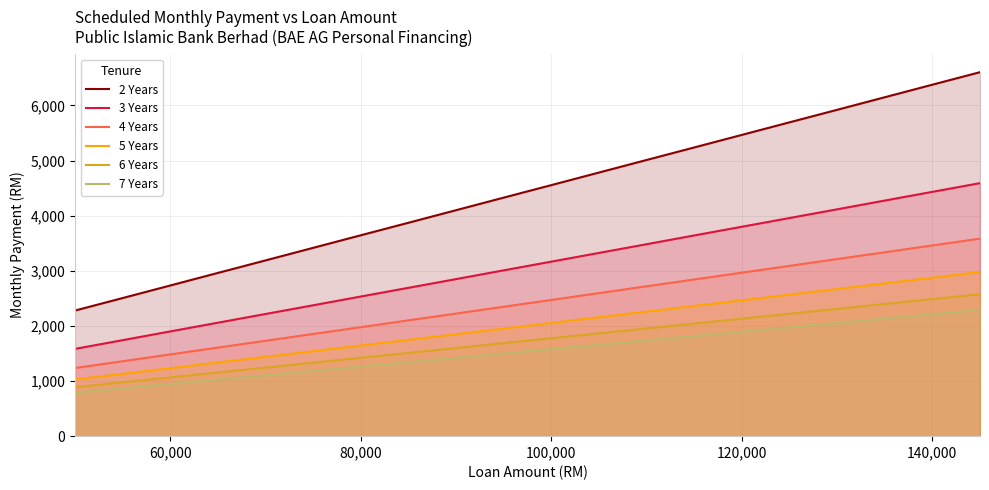

What is the maximum value for 3 Years?

4590